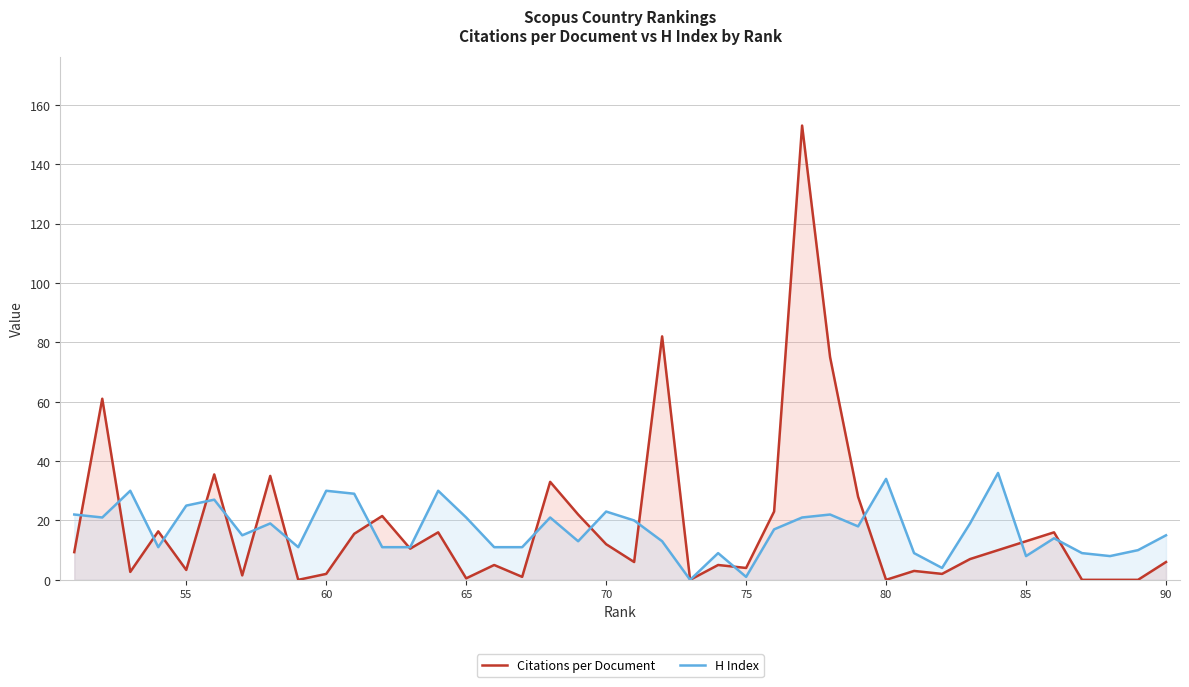

What is the average value of the H Index series?

17.0